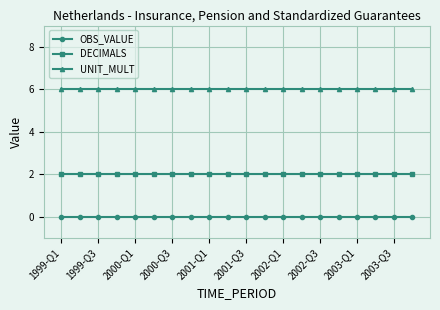

At how many categories does at least one series exceed 0?

20